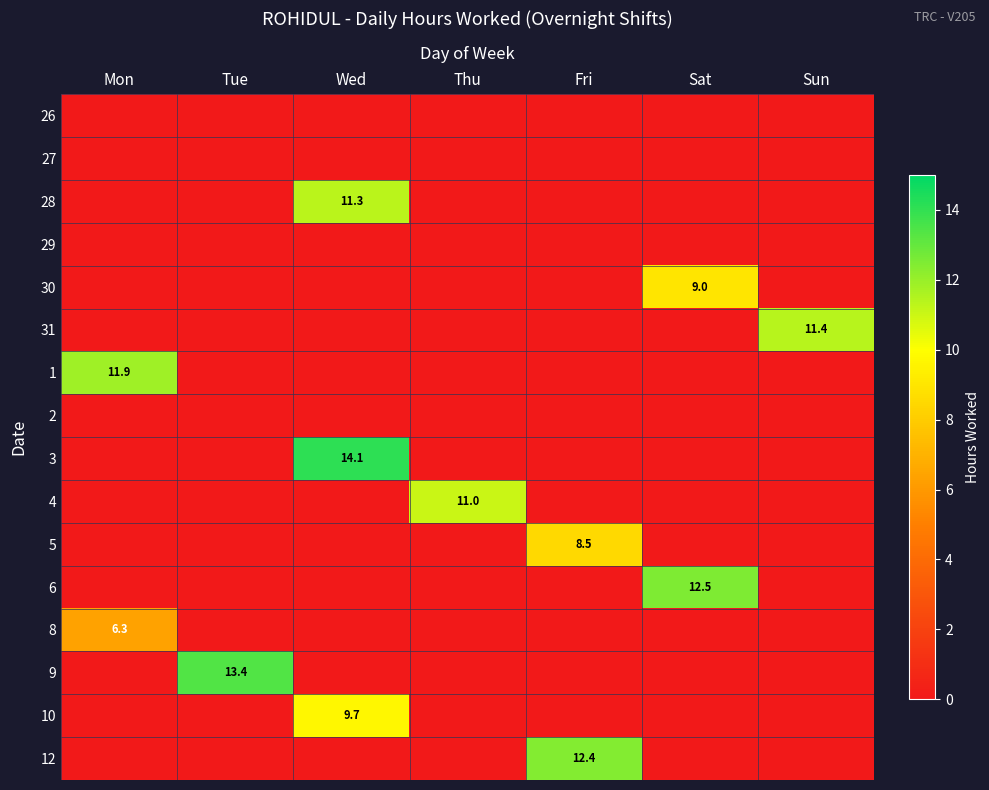

At which label is 6 closest to 6?

Mon